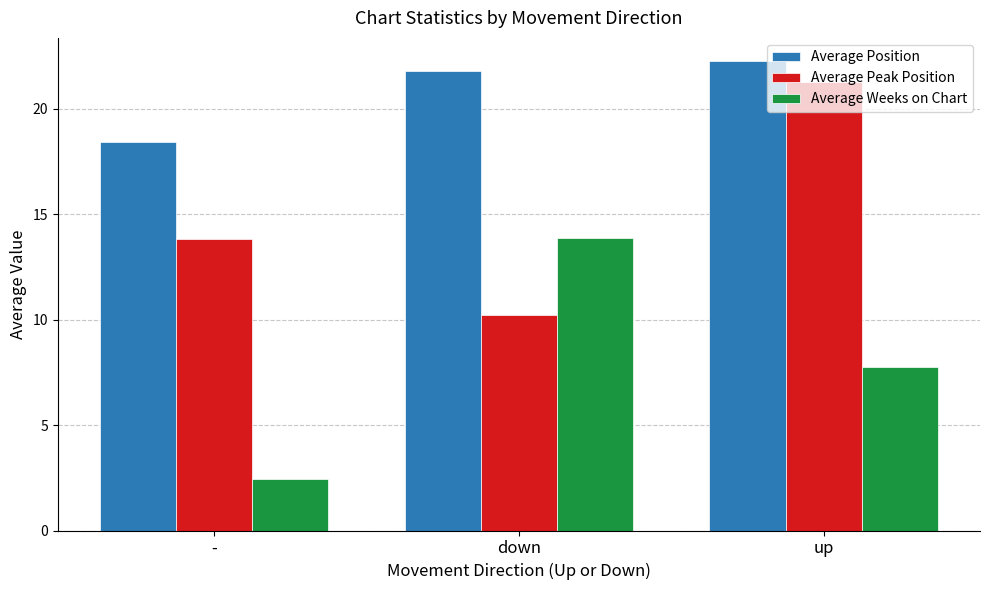

At which label does Average Position first exceed 21?

down